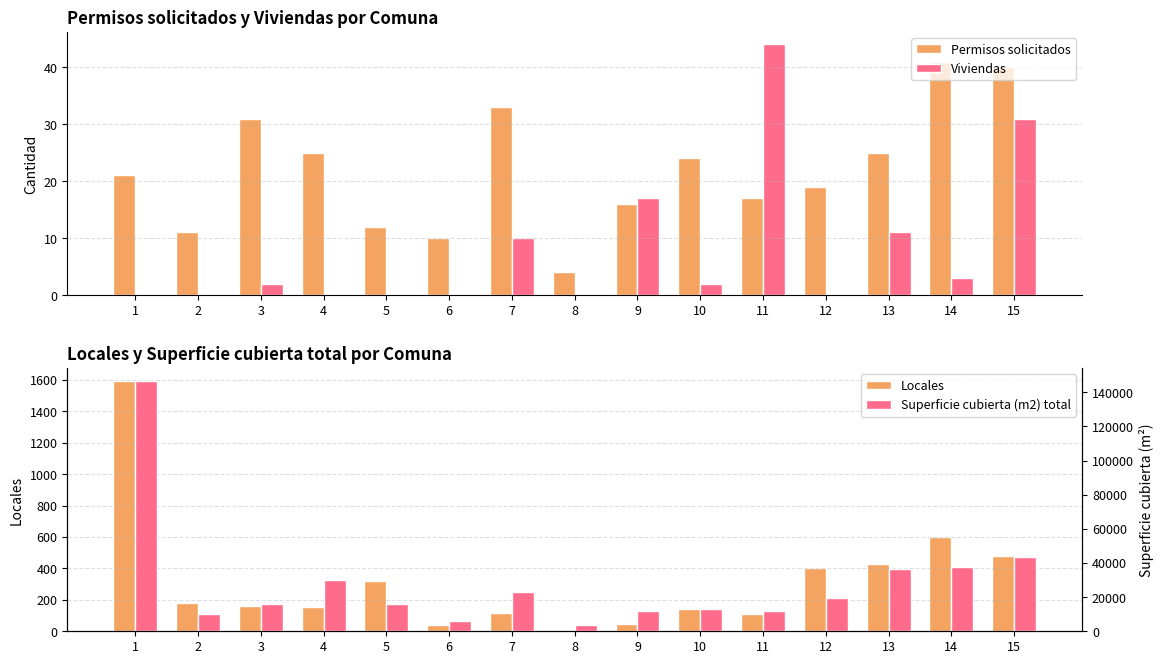

Which series has the largest range (max minus min)?

Superficie cubierta (m2) total